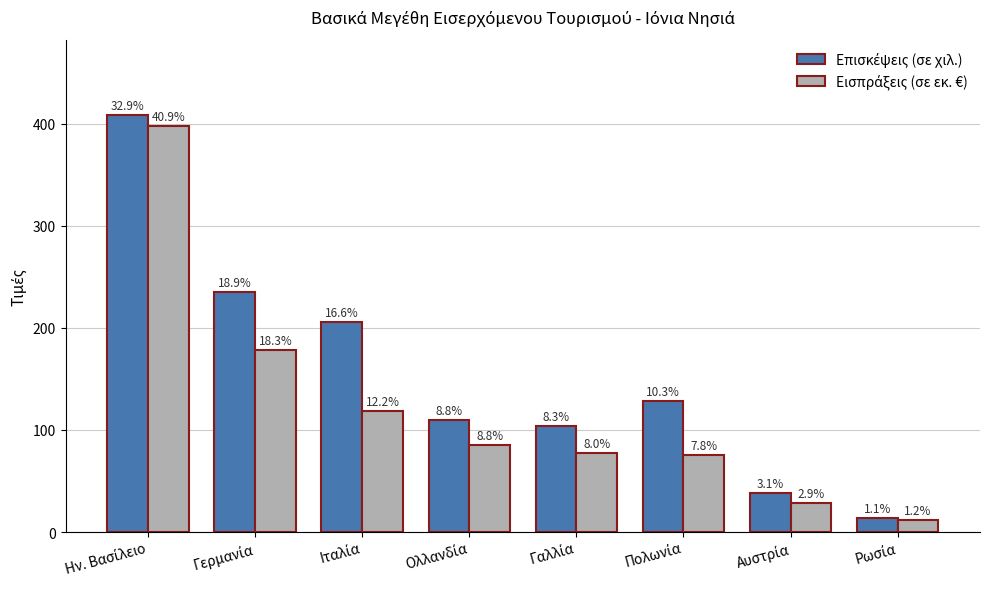

The Εισπράξεις (σε εκ. €) series shows 178.4 at Γερμανία. True or false?

True